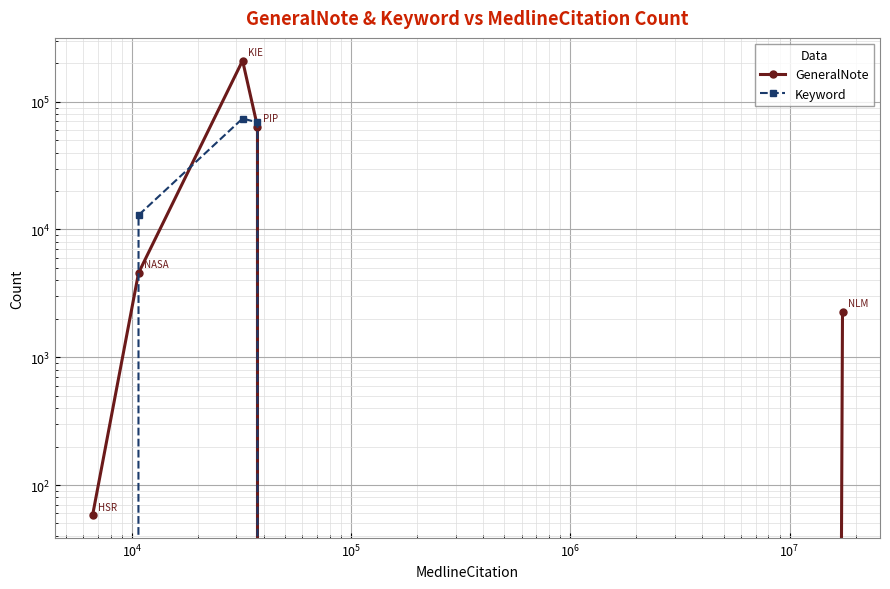

How many series are shown in this chart?

2